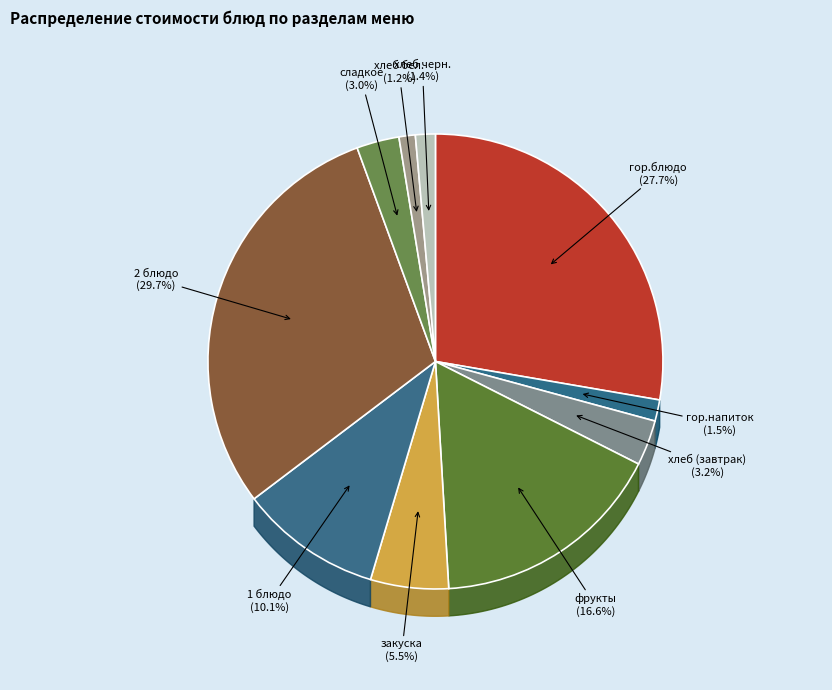

Is it true that сладкое is 3% of the pie?

True